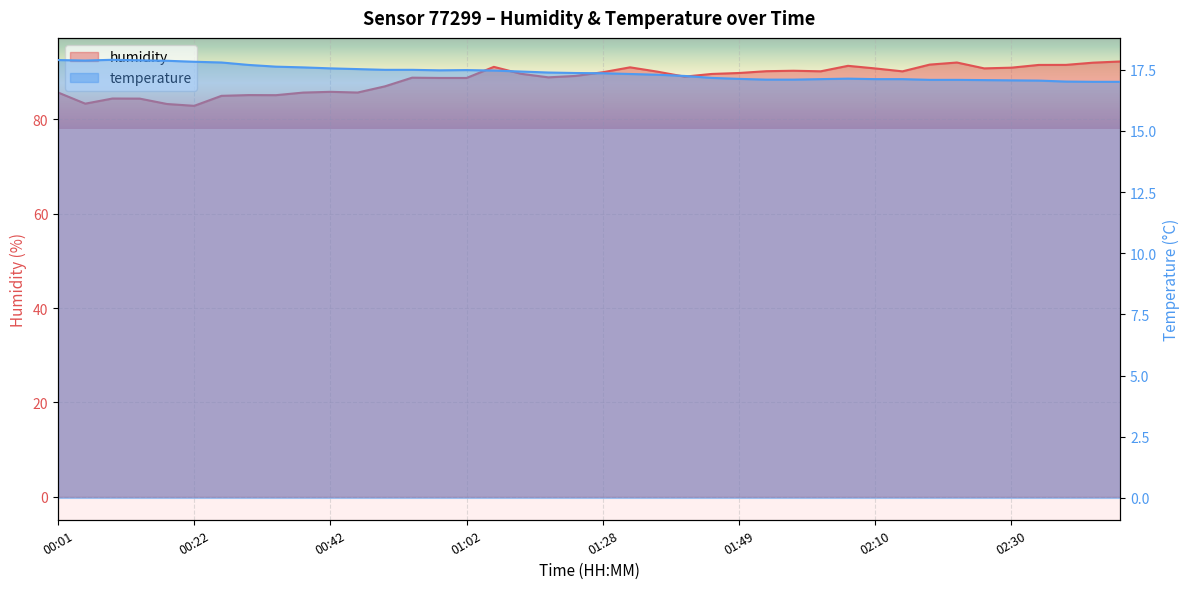

What is the difference between the maximum and minimum values in the humidity series?

9.4